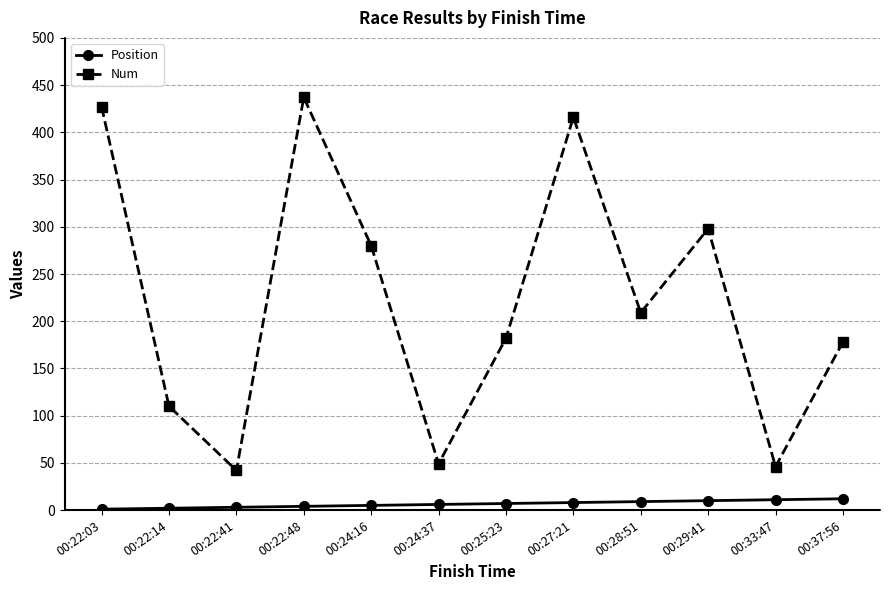

How many values in the Position series are below 7?

6